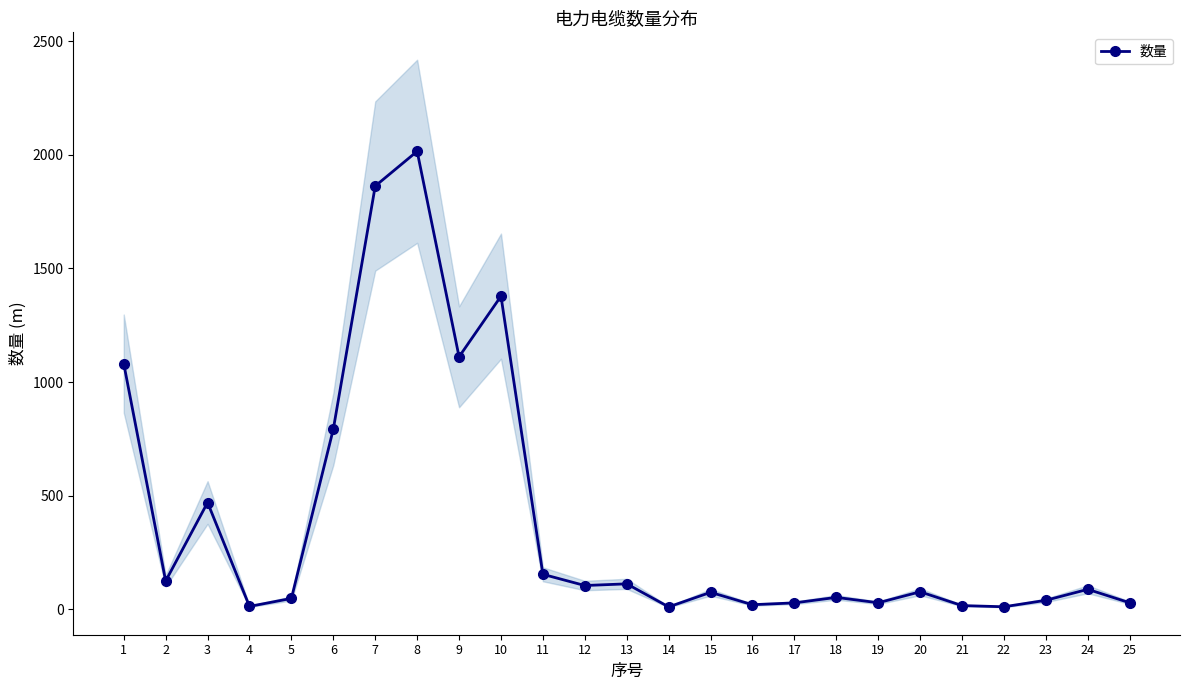

Rank the categories by value from lowest to highest.

14, 22, 4, 21, 16, 17, 25, 19, 23, 5, 18, 15, 20, 24, 12, 13, 2, 11, 3, 6, 1, 9, 10, 7, 8